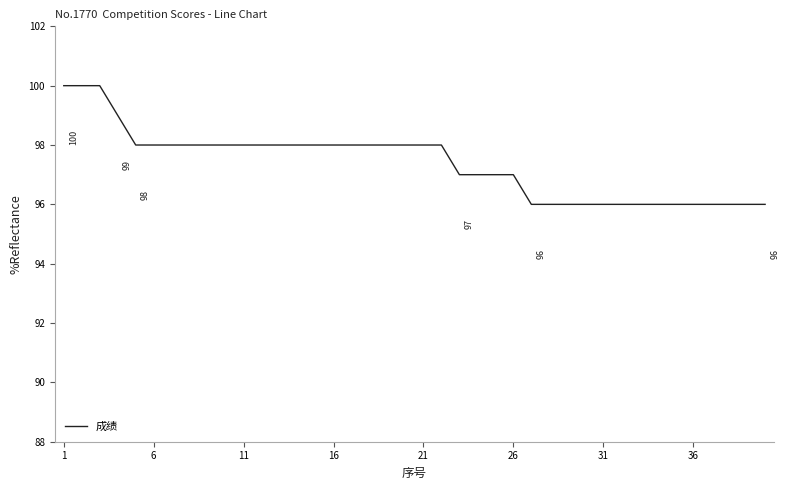

Reading left to right, transcribe all the data shown in this chart.

100	100	100	99	98	98	98	98	98	98	98	98	98	98	98	98	98	98	98	98	98	98	97	97	97	97	96	96	96	96	96	96	96	96	96	96	96	96	96	96